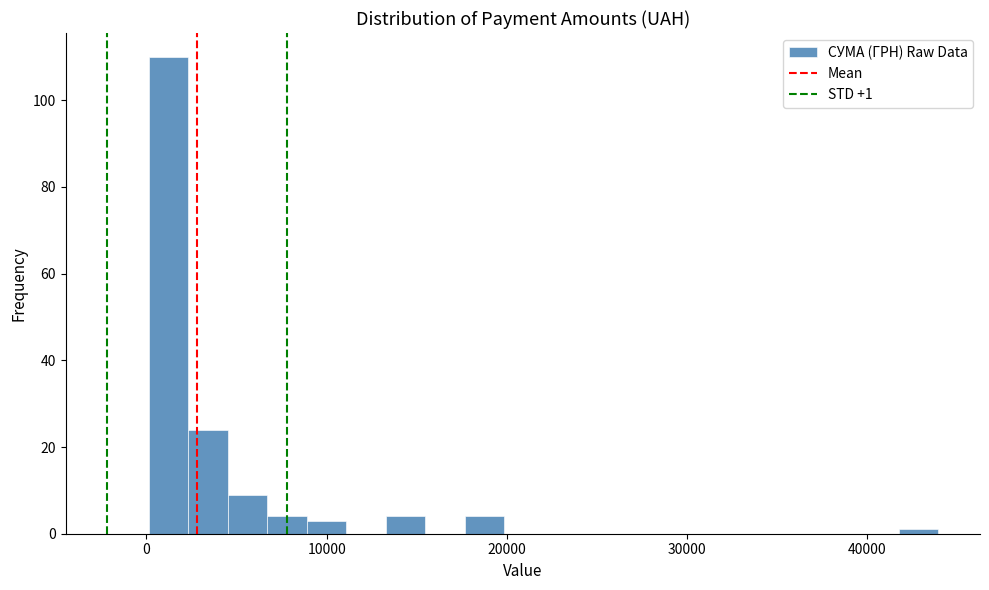

Around what value on the x-axis is the tallest bar? Give the approximate position of its centre, as read against the axis.

1000